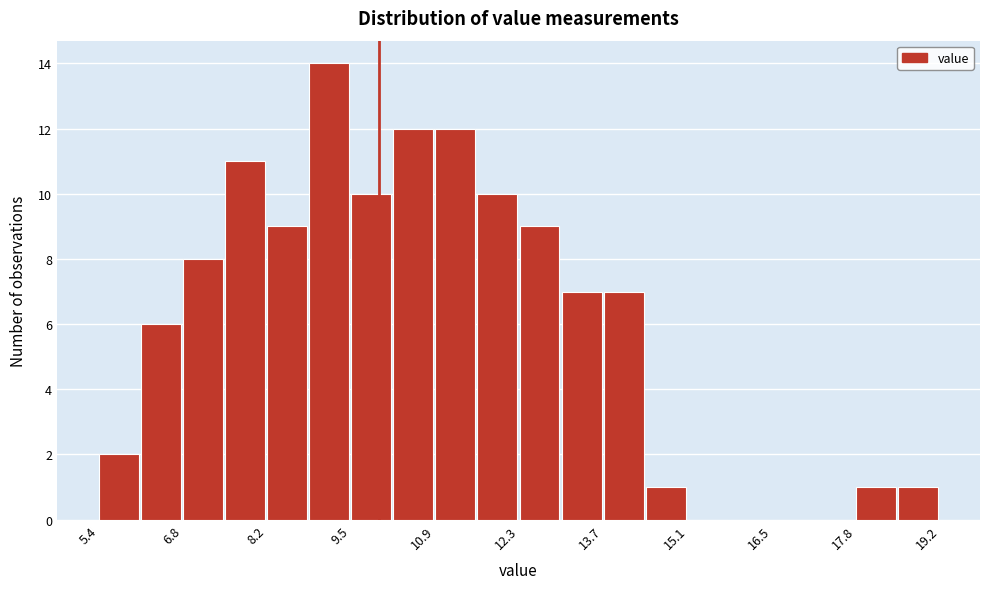

Around what value on the x-axis is the tallest bar? Give the approximate position of its centre, as read against the axis.

9.2